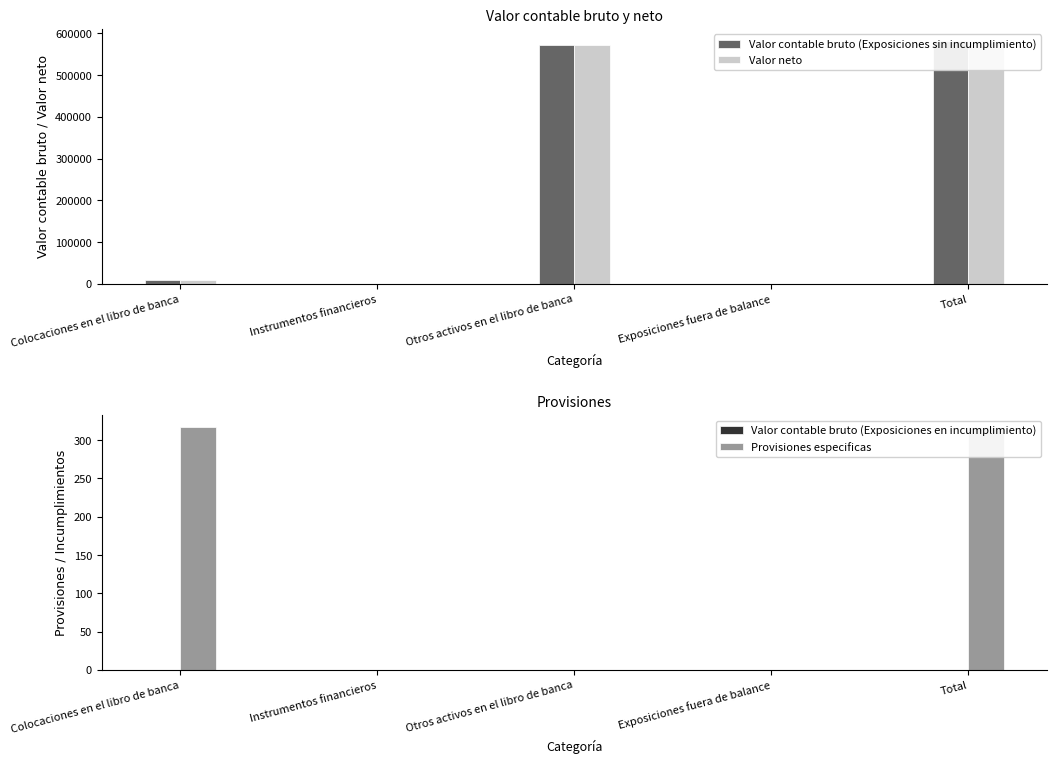

Count the Provisiones especificas values in the range 0 to 317.

5